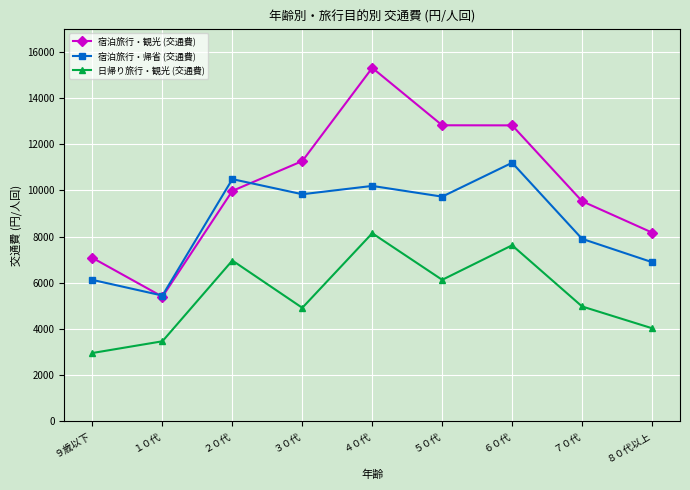

What is the label of the 8th point from the right?

１０代